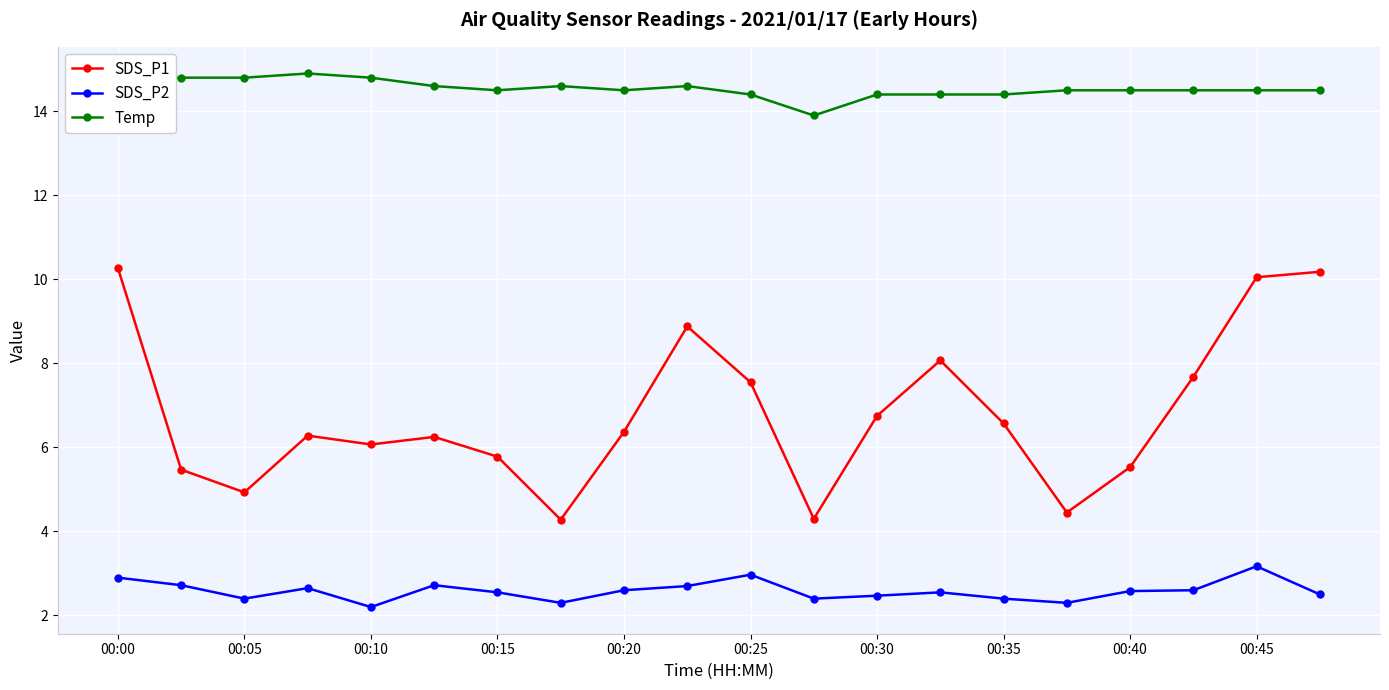

True or false: Temp and SDS_P1 intersect in this chart.

False